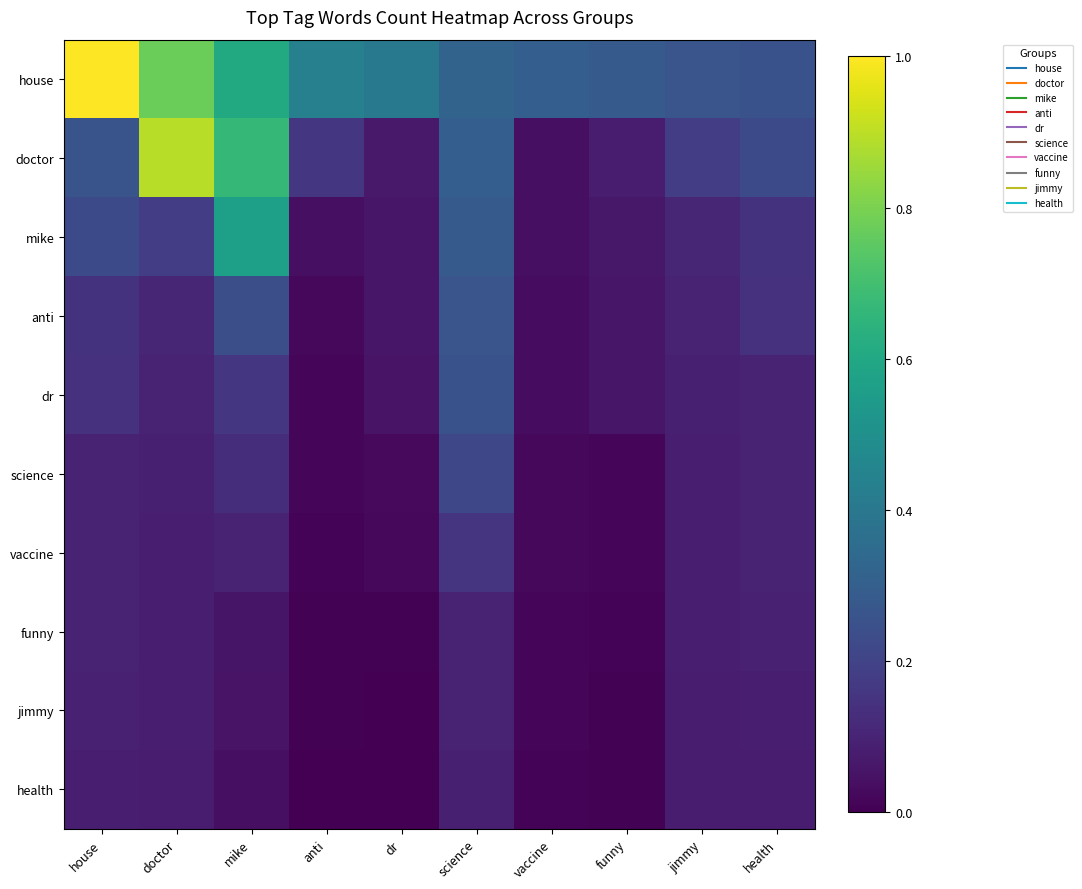

At which category does the chart reach its minimum across all series?

anti